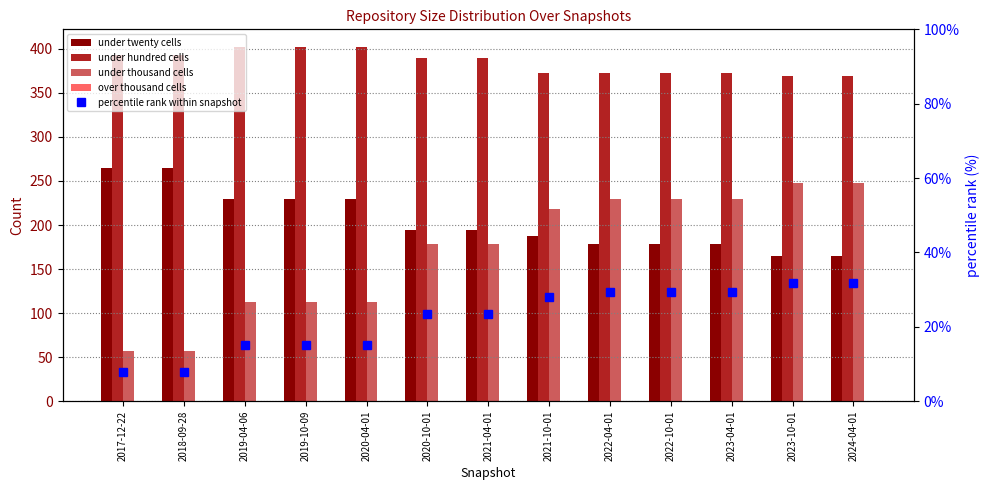

Between 2019-10-09 and 2022-10-01, which series saw the biggest shift?

under thousand cells